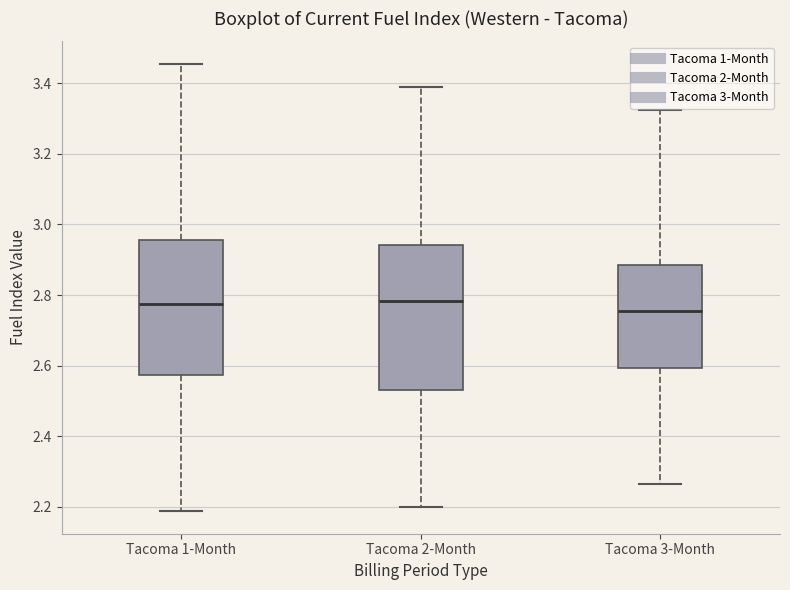

Which box is the tallest, from its lower edge to its upper edge?

Tacoma 2-Month